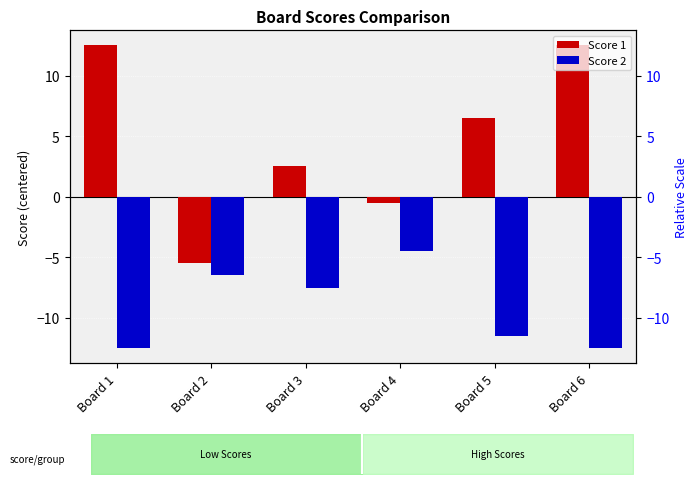

What is the average value of the Score 1 series?

4.7